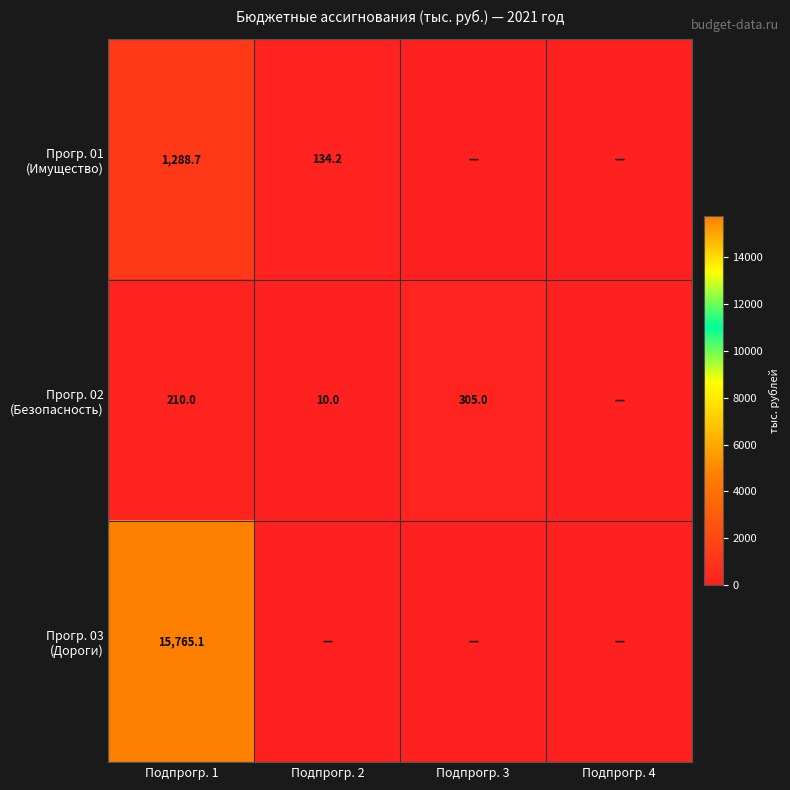

What is the total value across all series at Подпрогр. 1?

17263.8